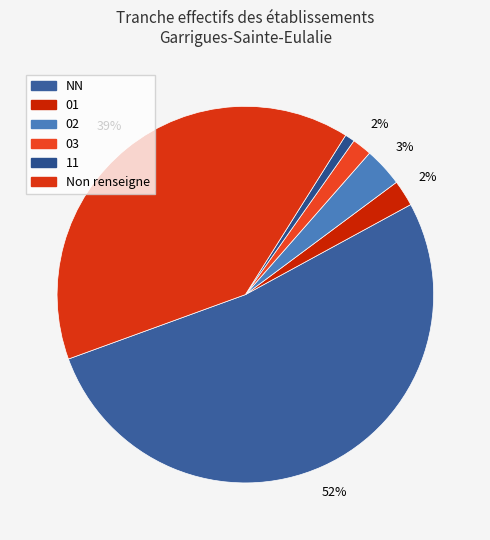

Combined, what portion of the pie is 03 and 11?

2.5%